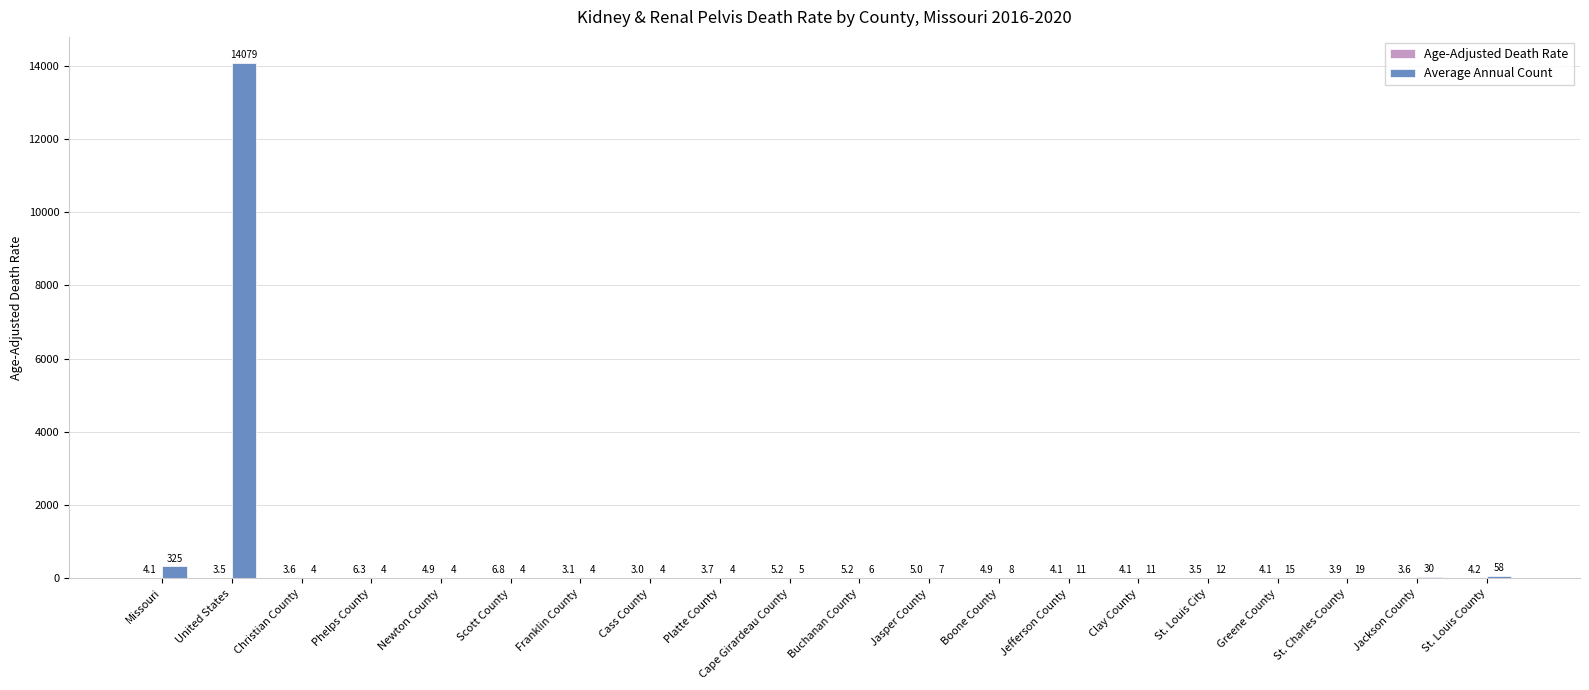

How many categories are shown in the chart?

20